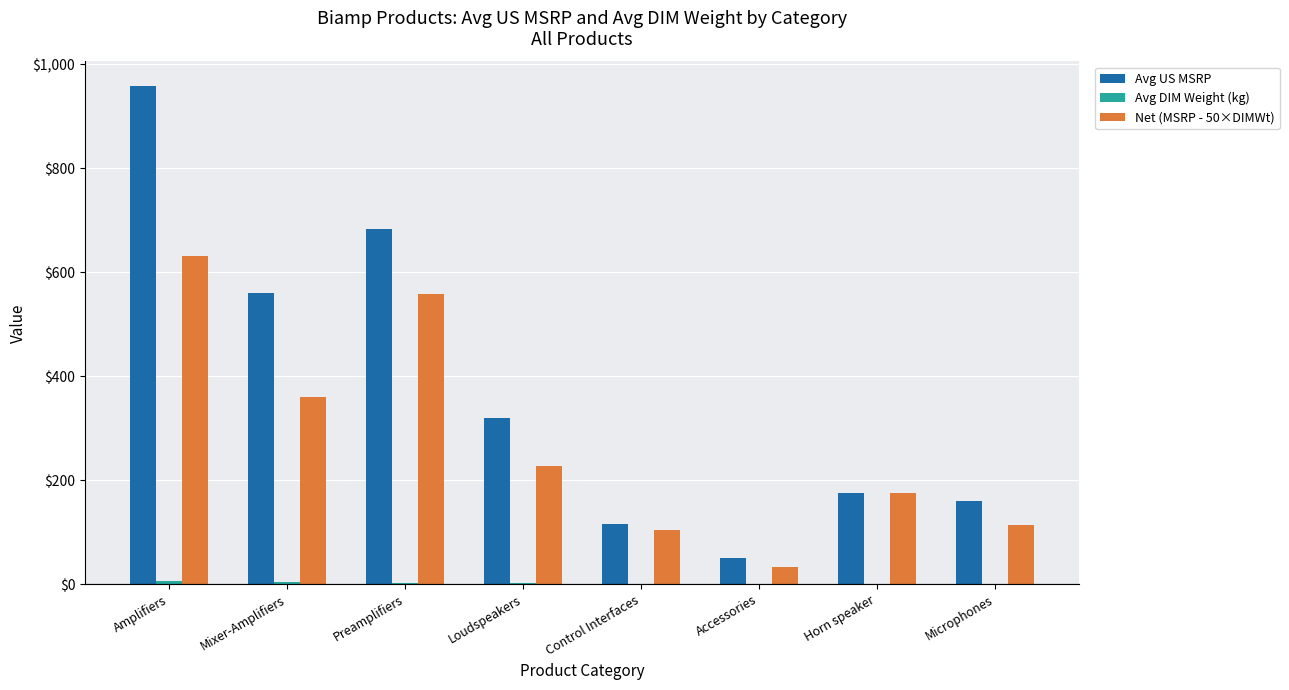

Count the number of categories in the chart.

8